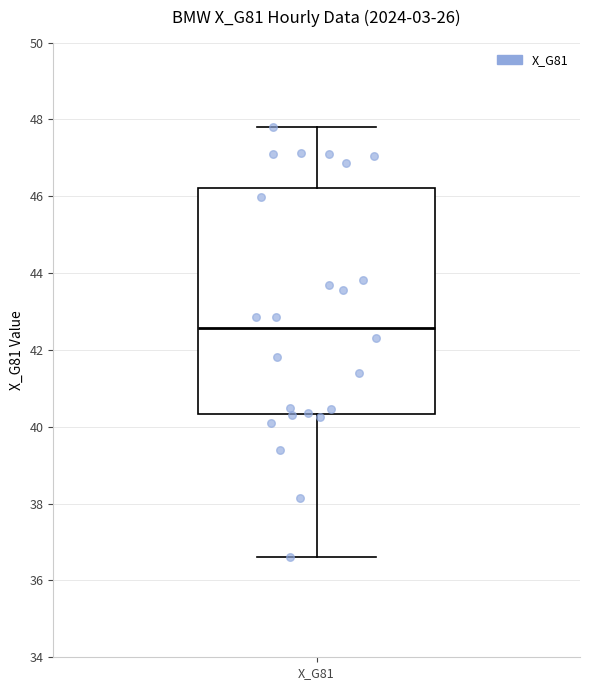

Read this box plot against the y-axis: the position of the median line, the range covered by the box, and the ends of both whiskers. The values are not printed on the chart, so give them approximately, as read against the axis.

median 42.6, box 40.4 to 46.2, whiskers 36.6 to 47.8